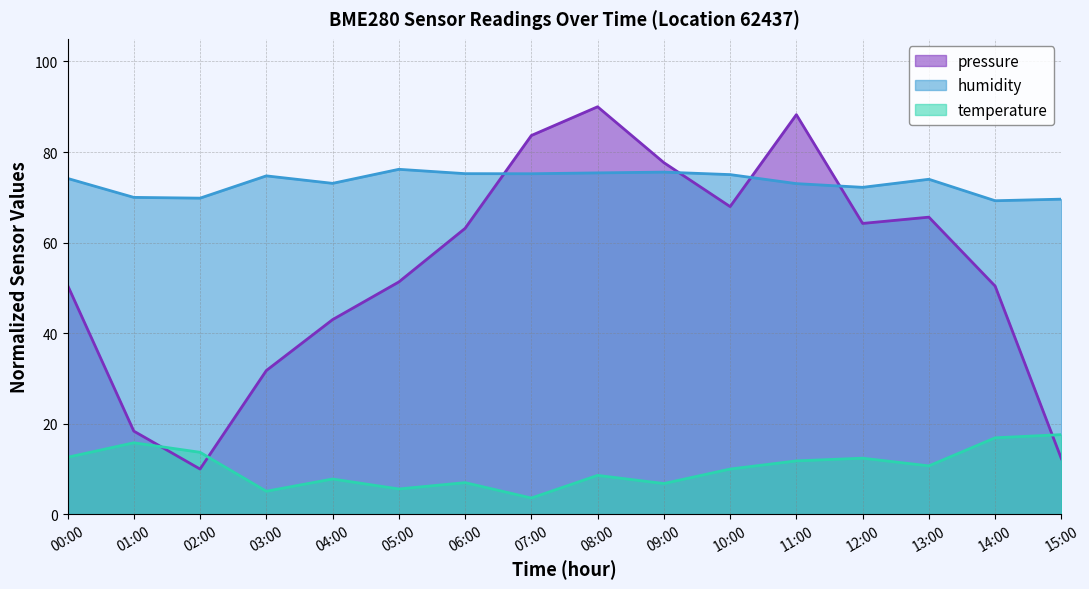

Which series has the largest range (max minus min)?

pressure